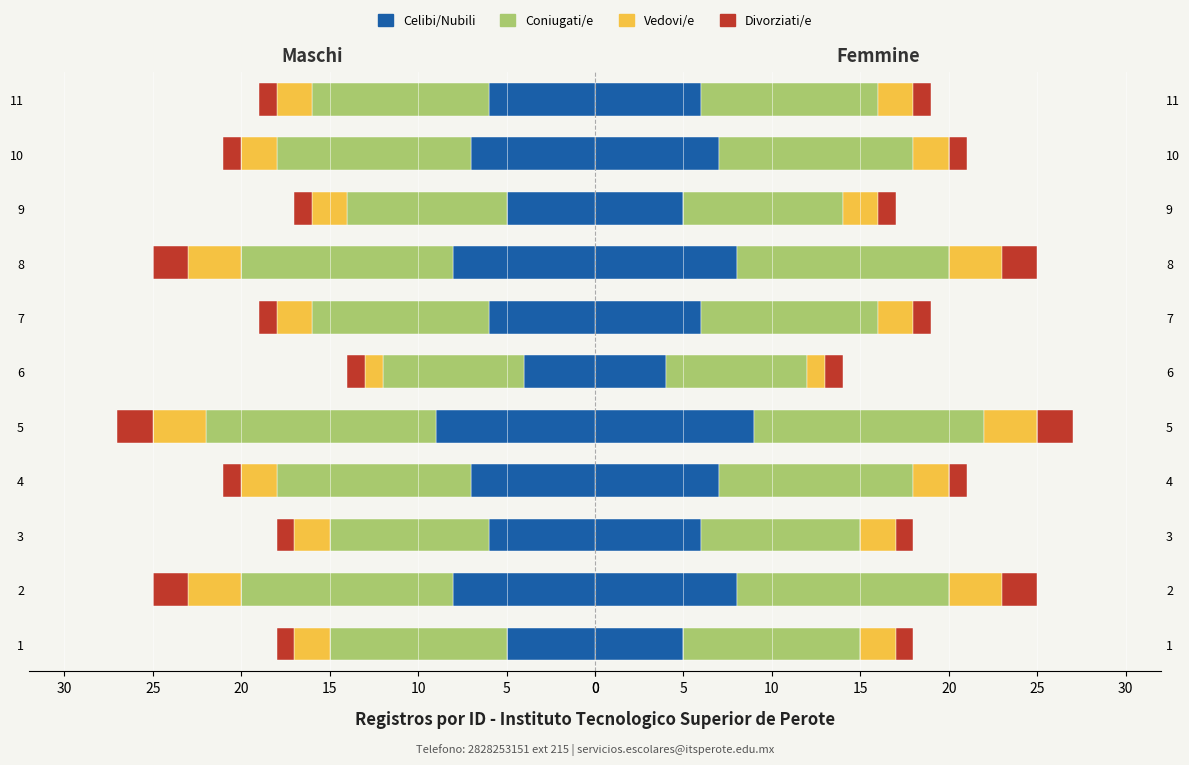

What is the value of the Celibi/Nubili bar at the 7th from the left?

6